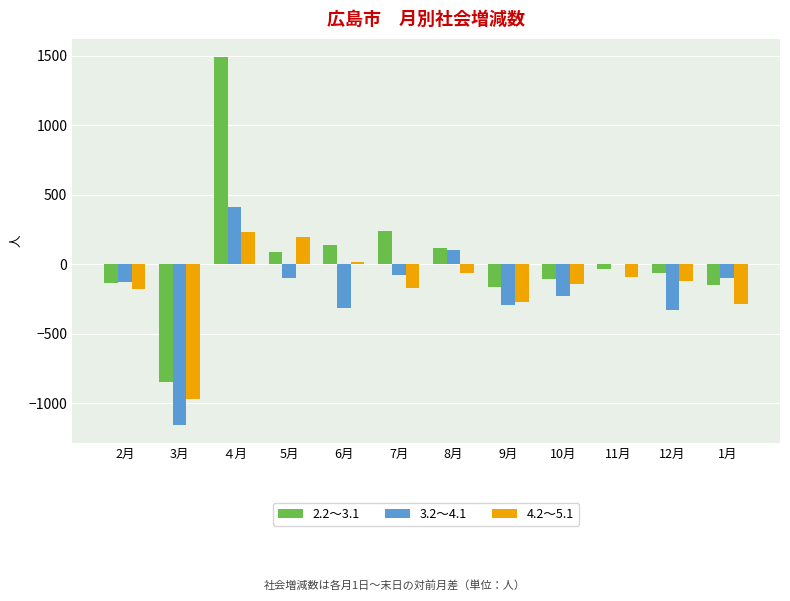

Between 5月 and 12月, which series saw the biggest shift?

4.2～5.1